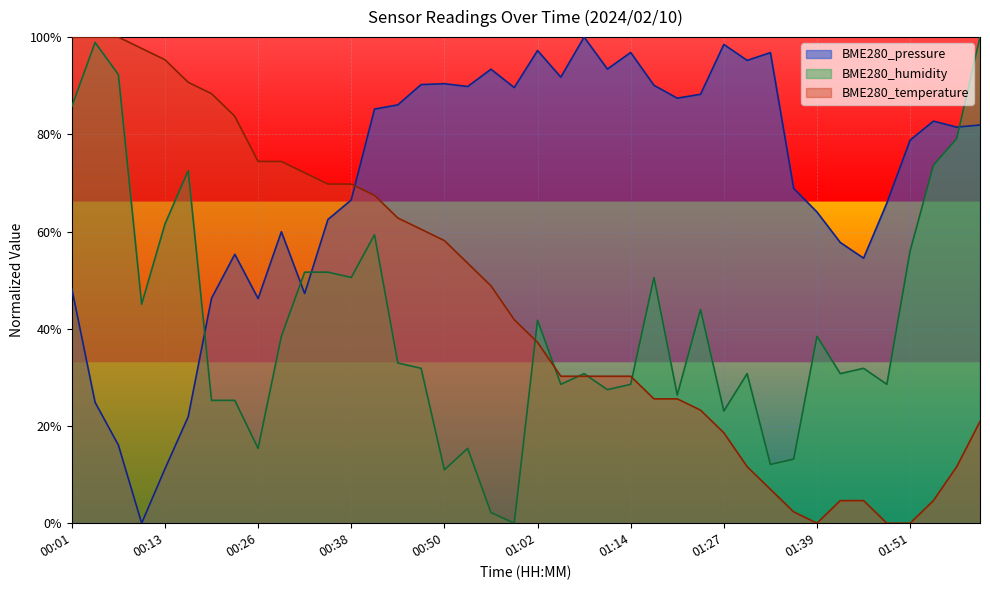

How many data points in BME280_pressure are less than 81?

19